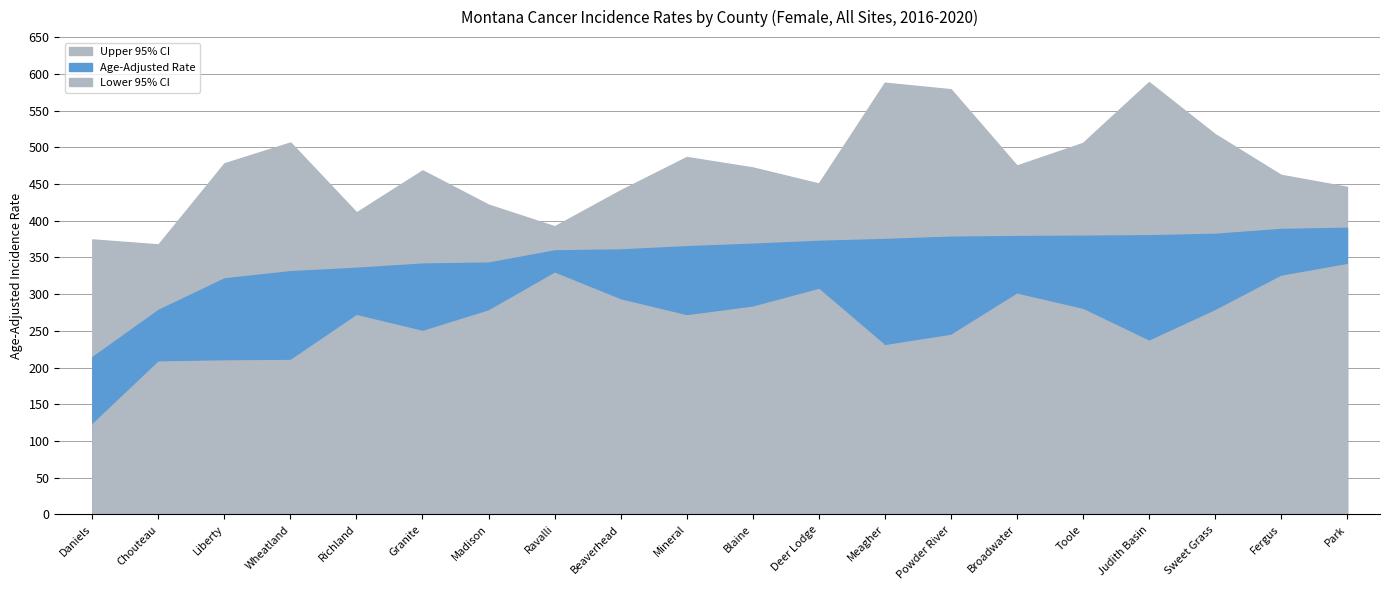

What is the greatest value displayed?

588.7